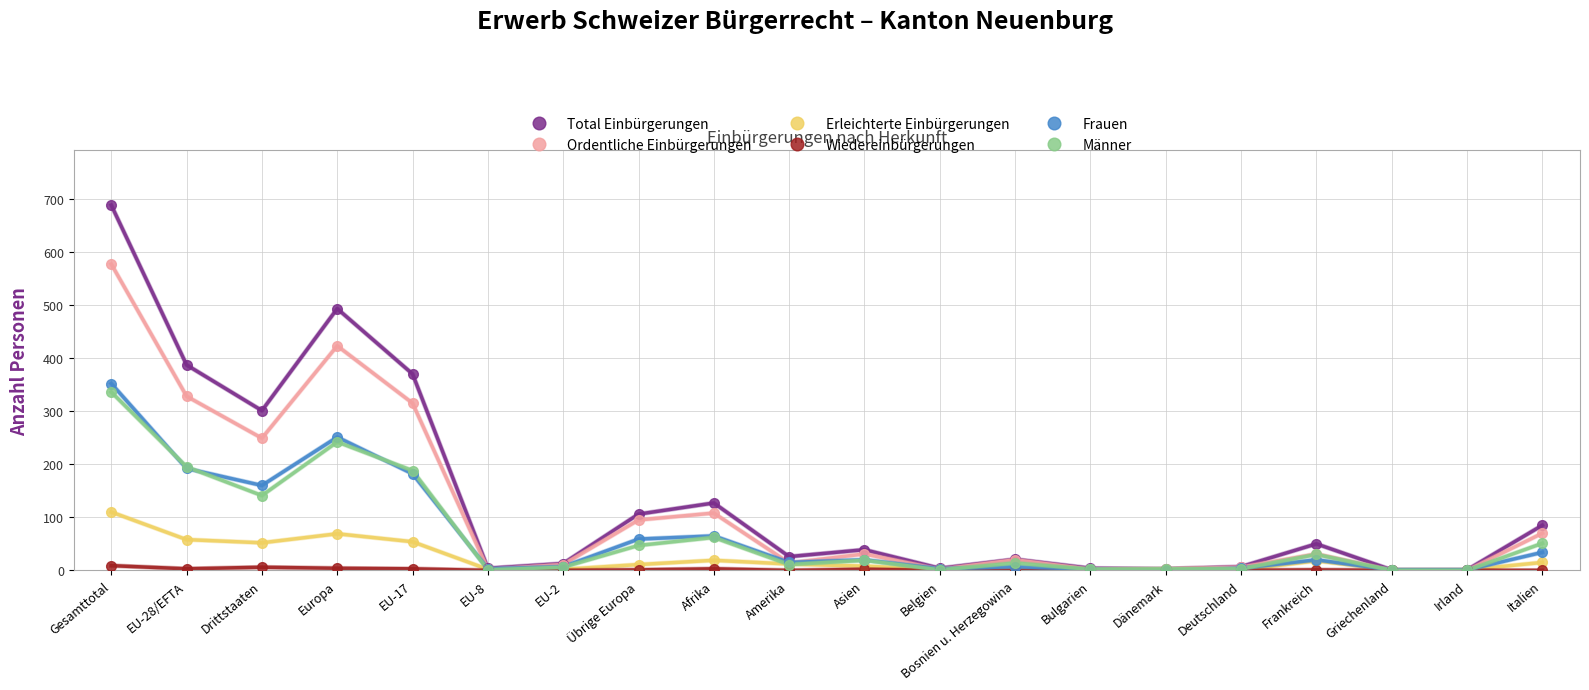

Which category has the highest value in the Frauen series?

Gesamttotal